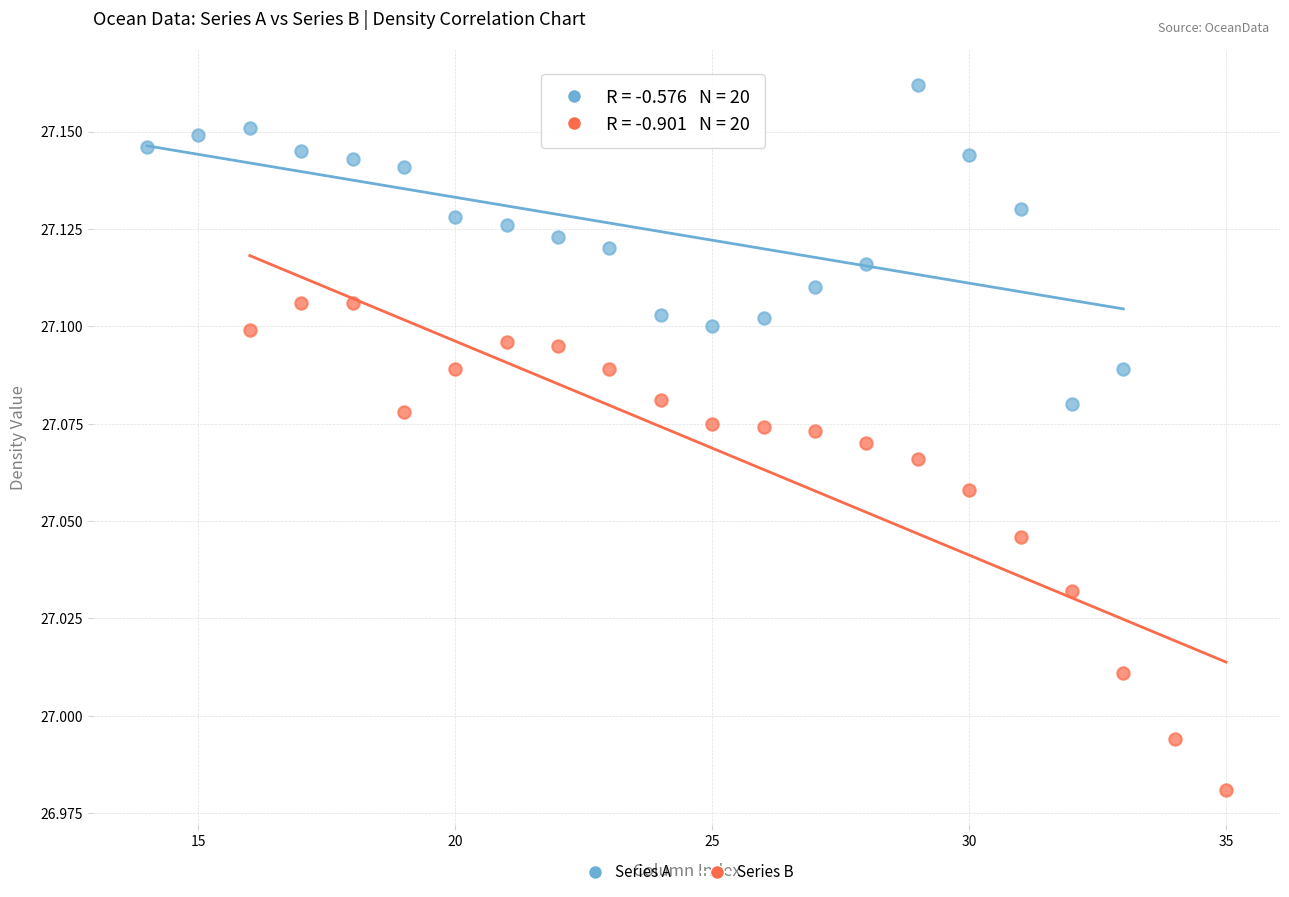

Which series contains the lowest Y value?

Series B